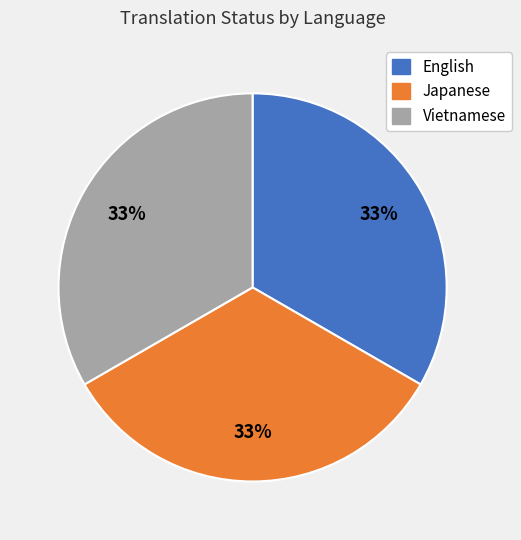

To the nearest percent, what portion does Vietnamese represent?

33%